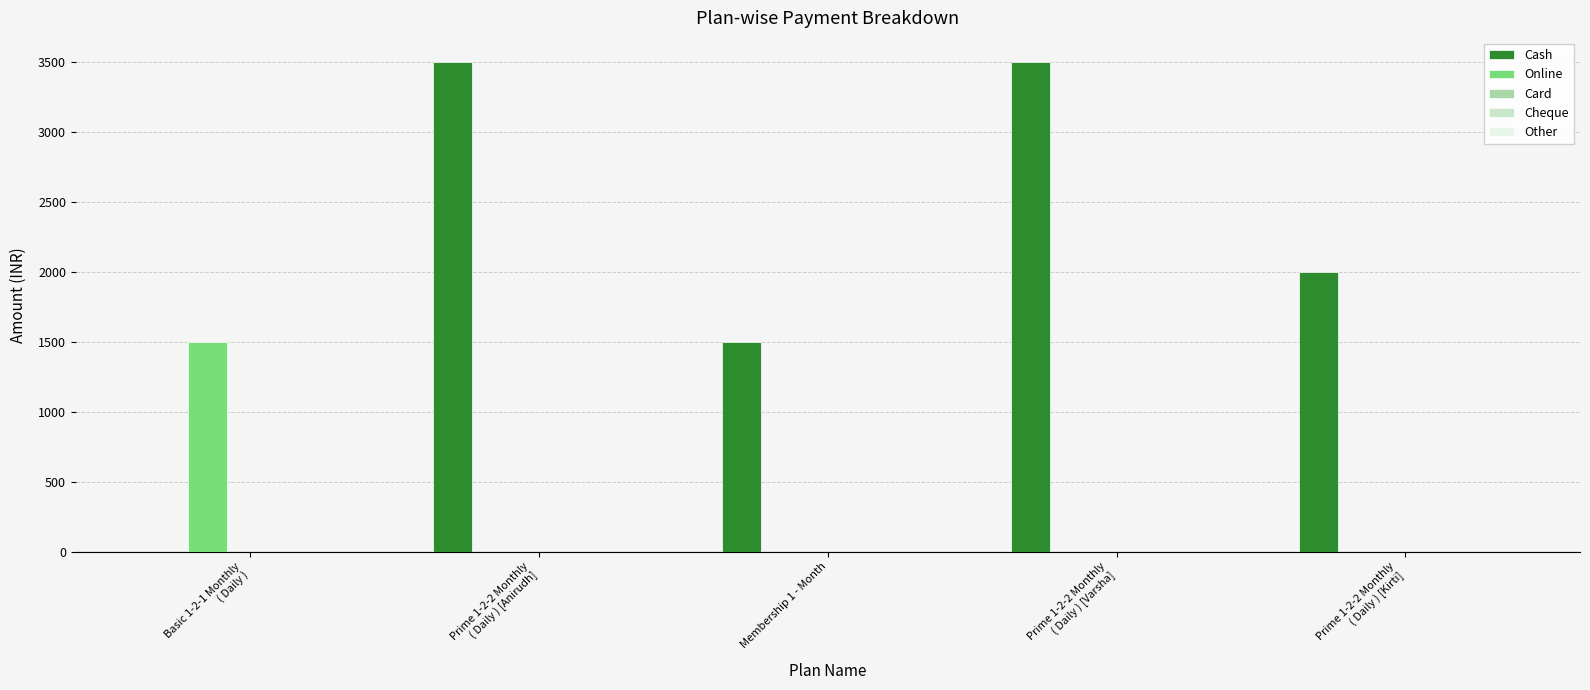

How many groups of bars are there?

5